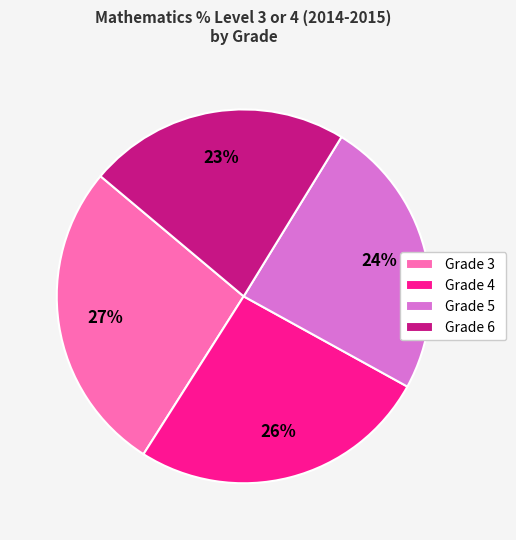

What is the ratio of the value at Grade 5 to the value at Grade 3?

0.9